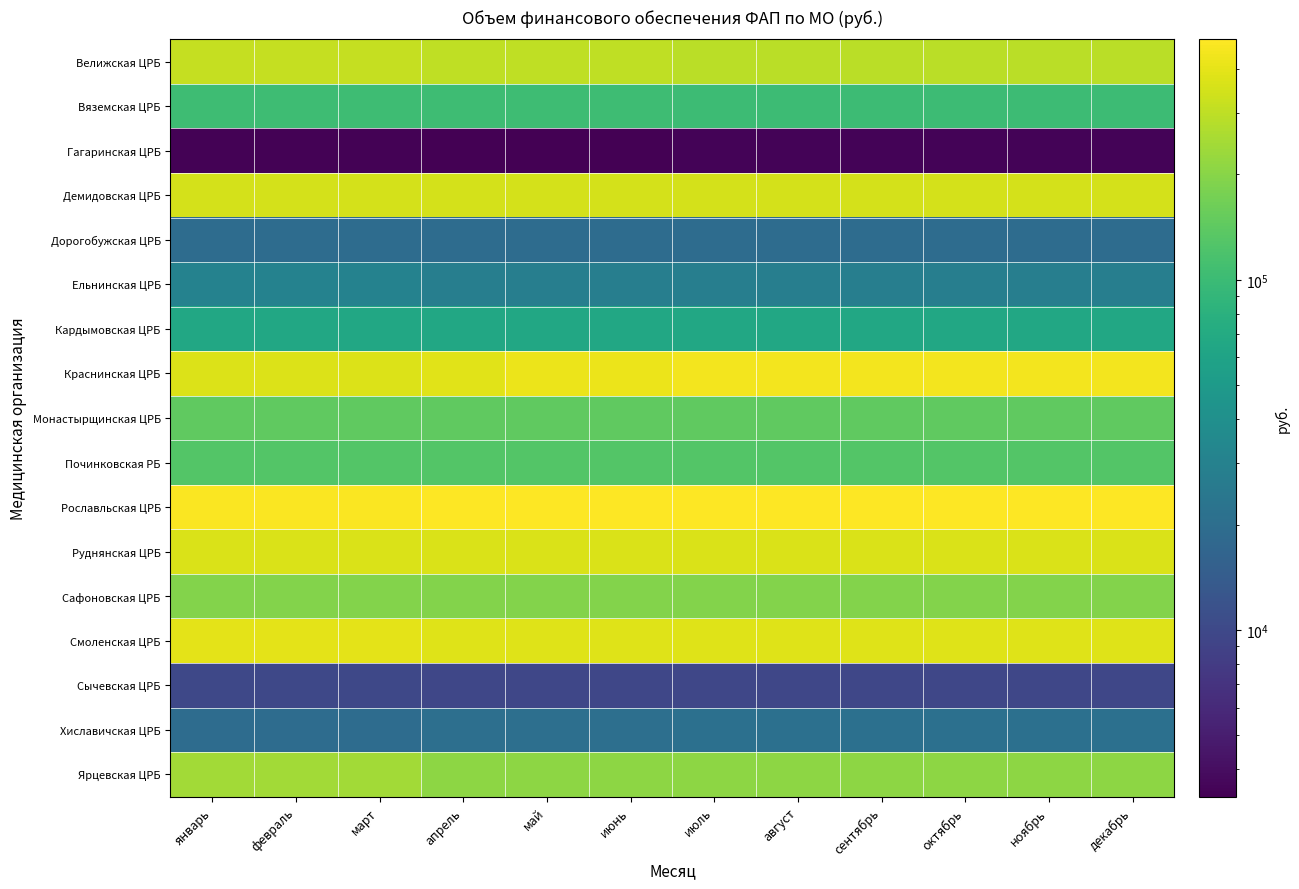

Reading right to left, what are all the values shown in this chart?

Велижская ЦРБ: декабрь=291560.8	ноябрь=291560.8	октябрь=291560.8	сентябрь=291560.8	август=291560.8	июль=291560.8	июнь=299716.3	май=299716.3	апрель=299716.3	март=316027.4	февраль=316027.4	январь=316027.4
Вяземская ЦРБ: декабрь=102004.2	ноябрь=102004.2	октябрь=102004.2	сентябрь=102004.2	август=102004.2	июль=102004.2	июнь=103981.7	май=103981.7	апрель=103981.7	март=103981.7	февраль=103981.7	январь=103981.7
Гагаринская ЦРБ: декабрь=3487.1	ноябрь=3487.1	октябрь=3487.1	сентябрь=3487.1	август=3487.1	июль=3487.1	июнь=3341.1	май=3341.1	апрель=3341.1	март=3447.2	февраль=3447.2	январь=3447.2
Демидовская ЦРБ: декабрь=351044.4	ноябрь=351044.4	октябрь=351044.4	сентябрь=351044.4	август=351044.4	июль=351044.4	июнь=351044.4	май=351044.4	апрель=351044.4	март=351044.4	февраль=351044.4	январь=351044.4
Дорогобужская ЦРБ: декабрь=19284.1	ноябрь=19284.1	октябрь=19284.1	сентябрь=19284.1	август=19284.1	июль=19284.1	июнь=19284.1	май=19284.1	апрель=19284.1	март=19284.1	февраль=19284.1	январь=19284.1
Ельнинская ЦРБ: декабрь=27919.2	ноябрь=27919.2	октябрь=27919.2	сентябрь=27919.2	август=27919.2	июль=27919.2	июнь=27919.2	май=27919.2	апрель=27919.2	март=30353.1	февраль=30353.1	январь=30353.1
Кардымовская ЦРБ: декабрь=66274.9	ноябрь=66274.9	октябрь=66274.9	сентябрь=66274.9	август=66274.9	июль=66274.9	июнь=66274.9	май=66274.9	апрель=66274.9	март=66274.9	февраль=66274.9	январь=66274.9
Краснинская ЦРБ: декабрь=448753.0	ноябрь=448753.1	октябрь=448753.1	сентябрь=448753.1	август=448753.1	июль=448753.1	июнь=423695.7	май=423695.7	апрель=391804.7	март=375859.2	февраль=375859.2	январь=375859.2
Монастырщинская ЦРБ: декабрь=145394.2	ноябрь=145394.2	октябрь=145394.2	сентябрь=145394.2	август=145394.2	июль=145394.2	июнь=142887.3	май=142887.3	апрель=142887.3	март=142887.3	февраль=142887.3	январь=142887.3
Починковская РБ: декабрь=127251.6	ноябрь=127251.7	октябрь=127251.7	сентябрь=127251.7	август=127251.7	июль=127251.7	июнь=127251.7	май=127251.7	апрель=127251.7	март=127251.7	февраль=127251.7	январь=127251.7
Рославльская ЦРБ: декабрь=485785.6	ноябрь=485785.6	октябрь=485785.6	сентябрь=485785.6	август=485785.6	июль=485785.6	июнь=478208.6	май=478208.6	апрель=478208.6	март=469942.9	февраль=469942.9	январь=469942.9
Руднянская ЦРБ: декабрь=362933.6	ноябрь=362933.7	октябрь=362933.7	сентябрь=362933.7	август=362933.7	июль=362933.7	июнь=362933.7	май=362933.7	апрель=362933.7	март=362933.7	февраль=362933.7	январь=362933.7
Сафоновская ЦРБ: декабрь=192161.9	ноябрь=192161.8	октябрь=192161.8	сентябрь=192161.8	август=192161.8	июль=192161.8	июнь=192161.8	май=192161.8	апрель=192161.8	март=192161.8	февраль=192161.8	январь=192161.8
Смоленская ЦРБ: декабрь=382080.3	ноябрь=382080.3	октябрь=382080.3	сентябрь=382080.3	август=382080.3	июль=382080.3	июнь=382080.3	май=382080.3	апрель=382080.3	март=392984.8	февраль=392984.8	январь=392984.8
Сычевская ЦРБ: декабрь=9564.1	ноябрь=9564.1	октябрь=9564.1	сентябрь=9564.1	август=9564.1	июль=9564.1	июнь=9564.1	май=9564.1	апрель=9564.1	март=9838.4	февраль=9838.4	январь=9838.4
Хиславичская ЦРБ: декабрь=21201.7	ноябрь=21201.7	октябрь=21201.7	сентябрь=21201.7	август=21201.7	июль=21201.7	июнь=20573.5	май=20573.5	апрель=20573.5	март=19317.1	февраль=19317.1	январь=19317.1
Ярцевская ЦРБ: декабрь=208420.5	ноябрь=208420.5	октябрь=208420.5	сентябрь=208420.5	август=208420.5	июль=208420.5	июнь=208420.5	май=208420.5	апрель=208420.5	март=243561.2	февраль=243561.2	январь=243561.2